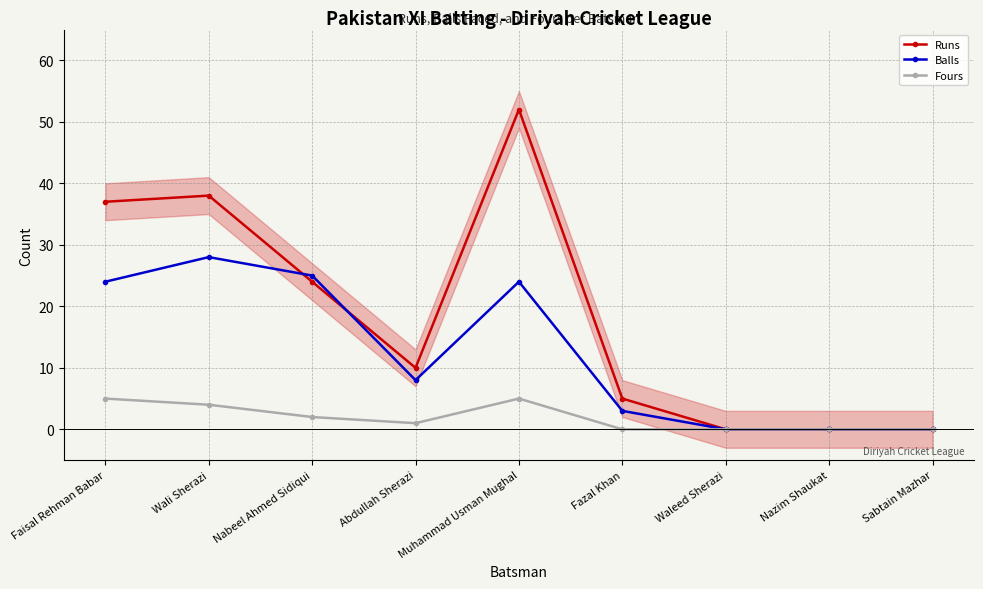

Which has a higher value, Sabtain Mazhar or Abdullah Sherazi?

Abdullah Sherazi